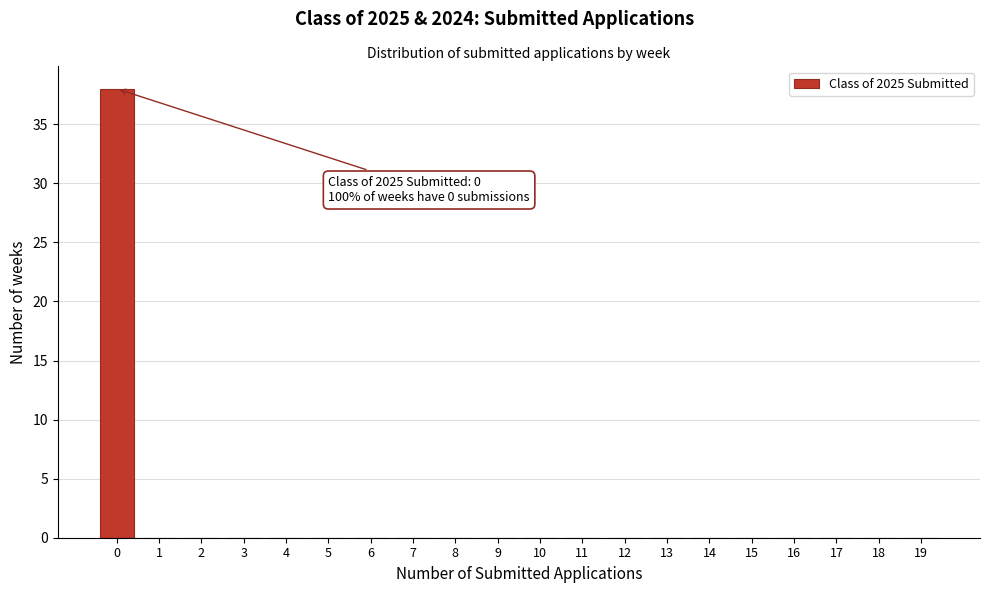

Reading left to right, what are all the values shown in this chart?

0=38	1=0	2=0	3=0	4=0	5=0	6=0	7=0	8=0	9=0	10=0	11=0	12=0	13=0	14=0	15=0	16=0	17=0	18=0	19=0